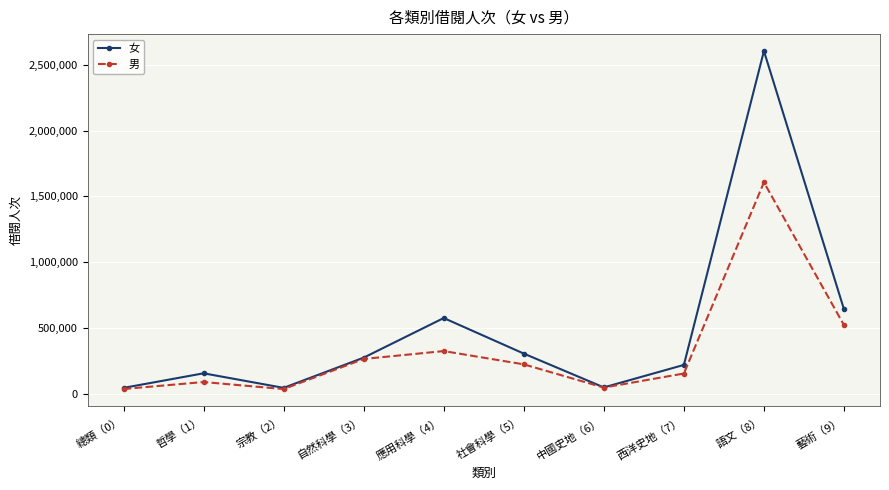

Which series has the largest total across all categories?

女